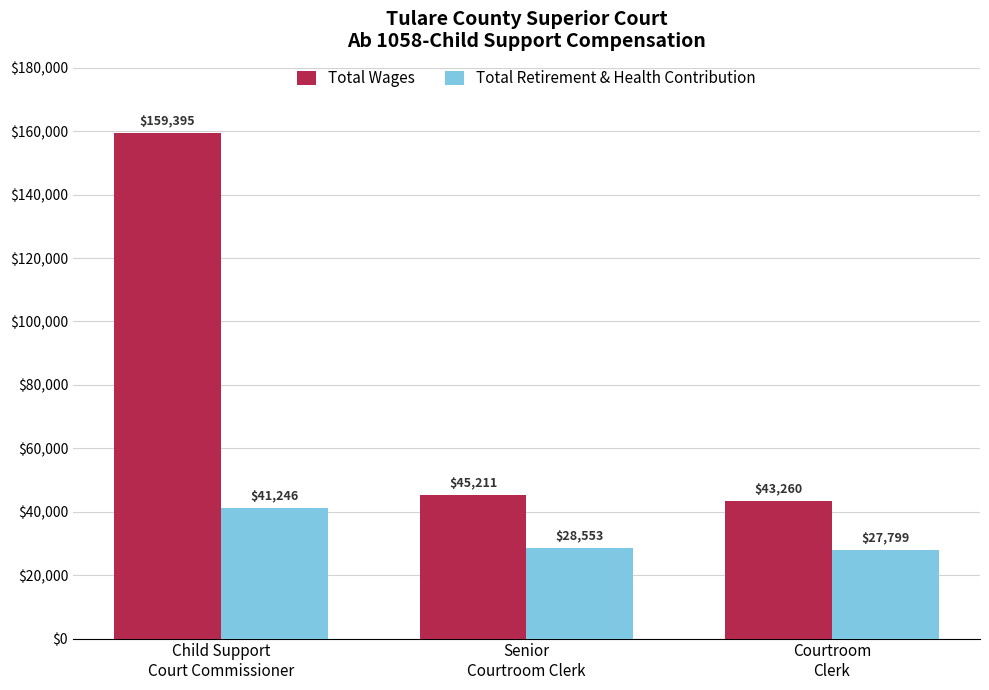

Reading left to right, what are all the values shown in this chart?

Total Wages: Child Support
Court Commissioner=159395	Senior
Courtroom Clerk=45211	Courtroom
Clerk=43260
Total Retirement & Health Contribution: Child Support
Court Commissioner=41246	Senior
Courtroom Clerk=28553	Courtroom
Clerk=27799